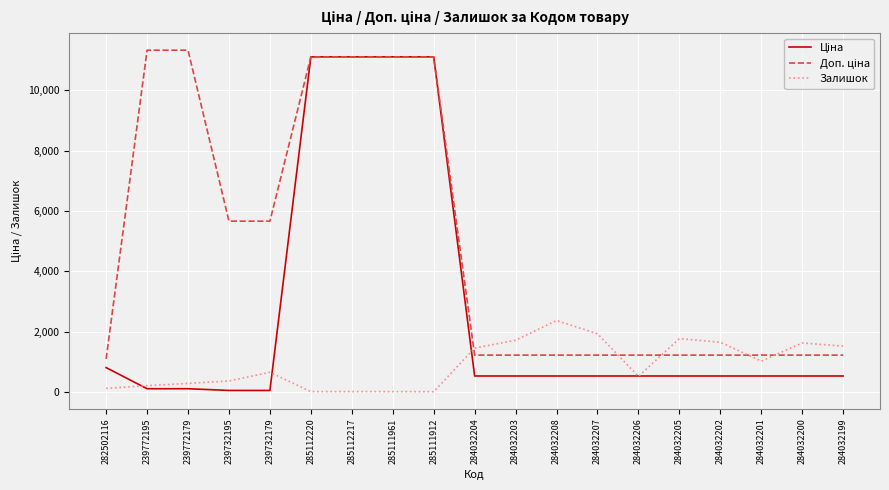

The Залишок series shows 17.0 at 285112220. True or false?

True